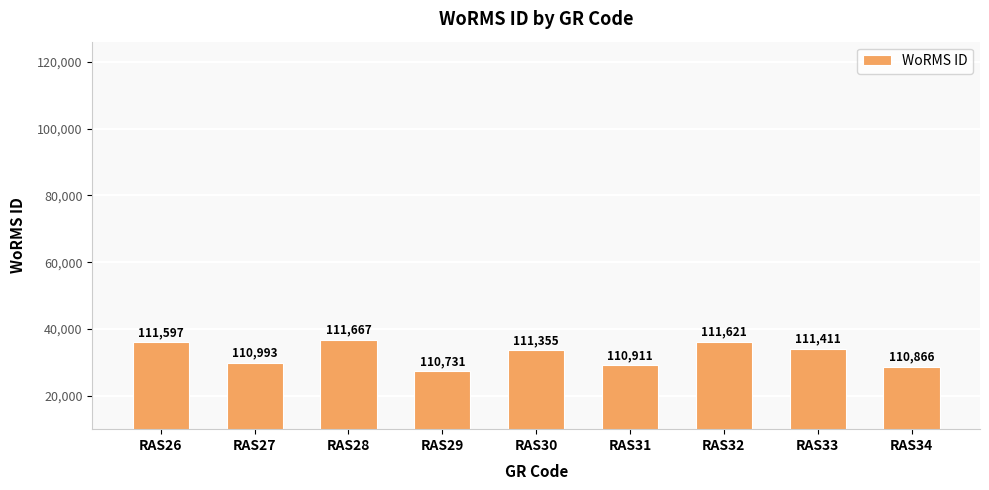

What is the sum of the values at RAS32 and RAS34?

222487